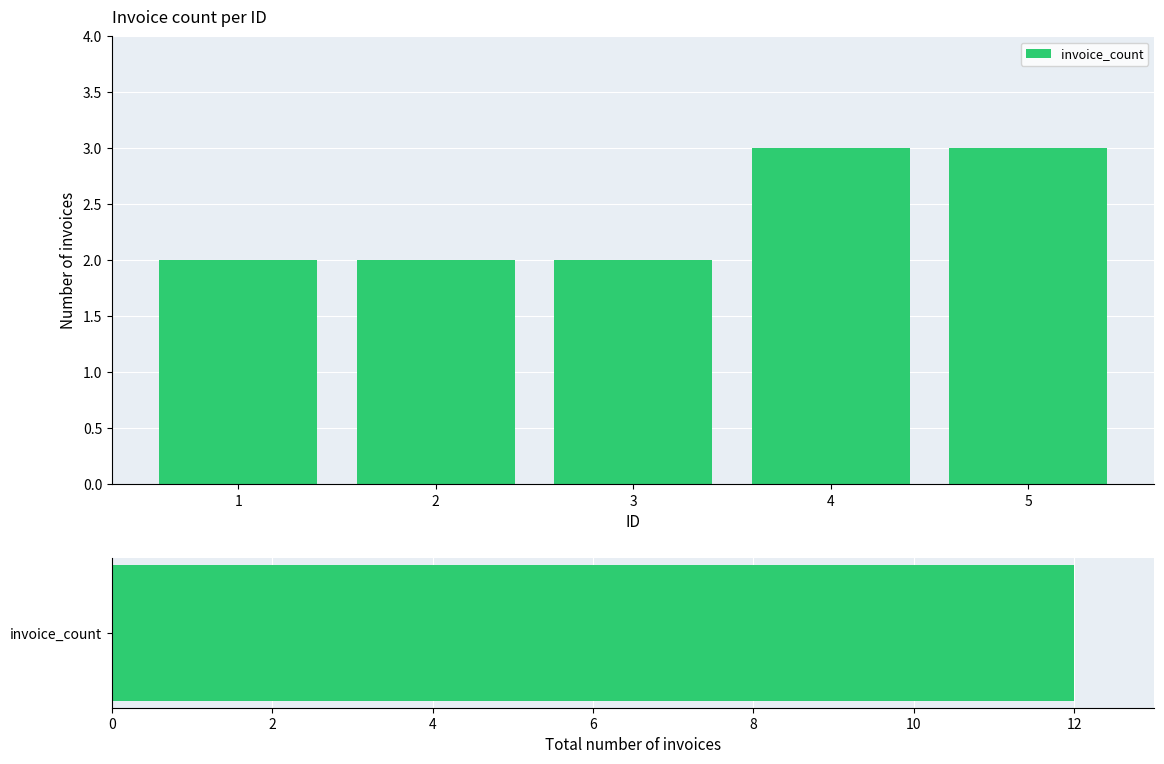

The value at 5 is 2. True or false?

False